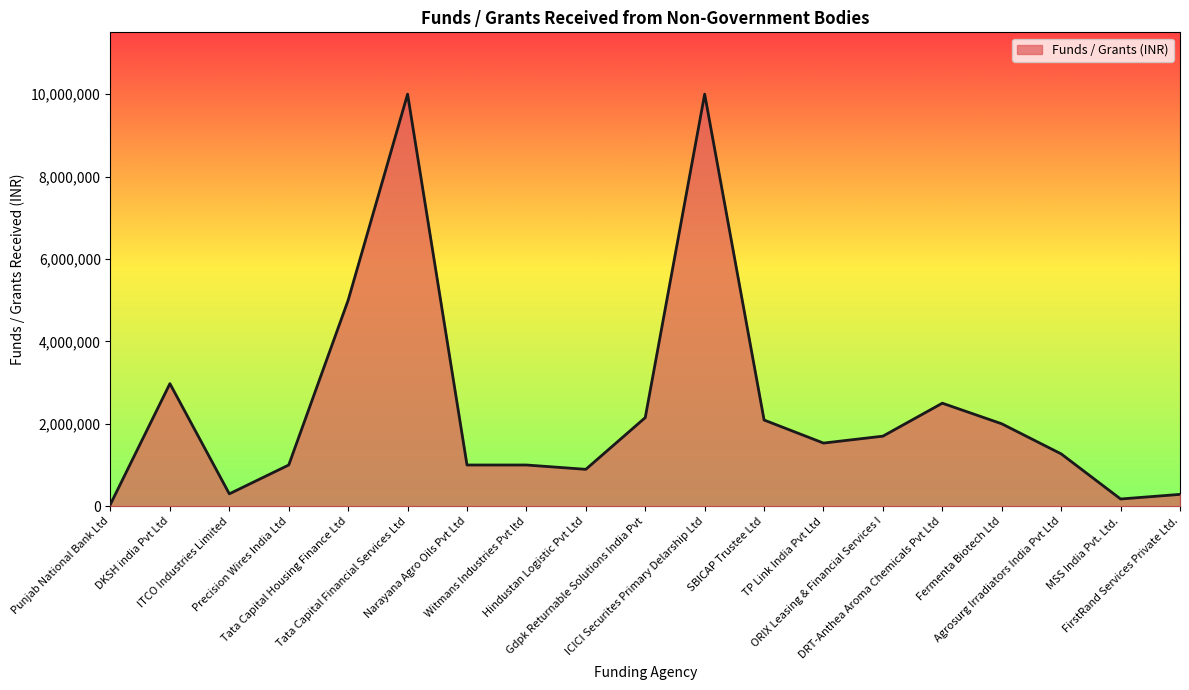

At which category does the data reach its first local peak?

DKSH india Pvt Ltd